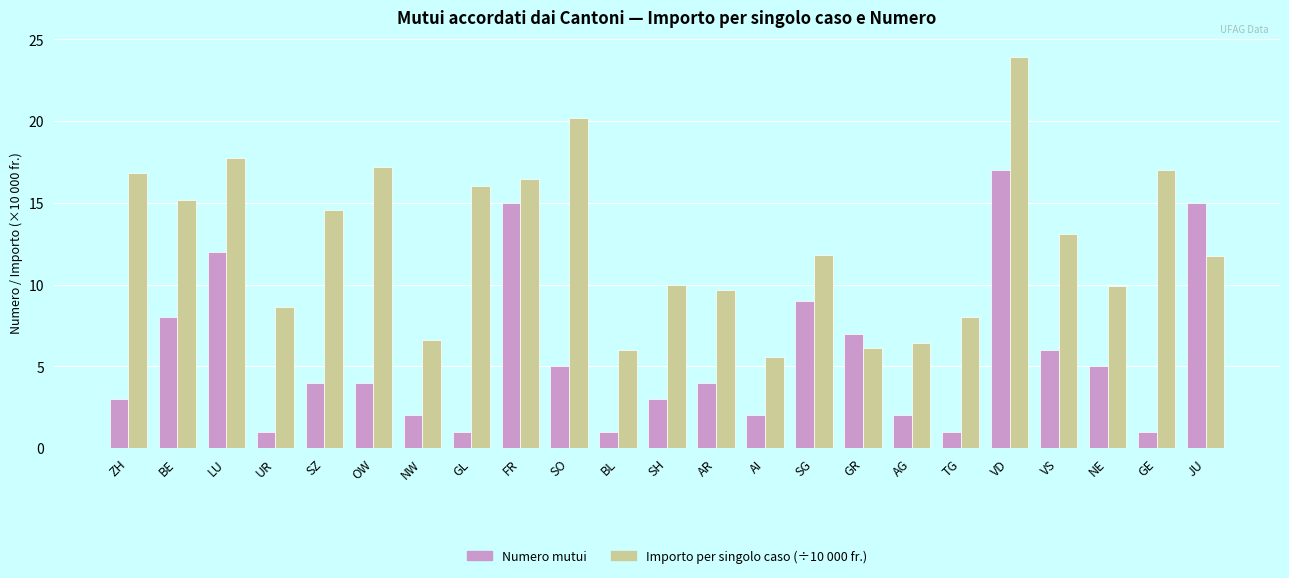

At OW, list the series in order from largest to smallest.

Importo per singolo caso (÷10 000 fr.), Numero mutui